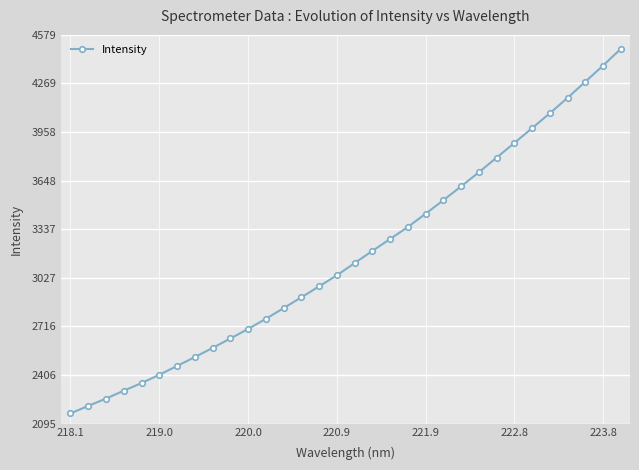

What is the value of the 24th point from the left?

3701.0